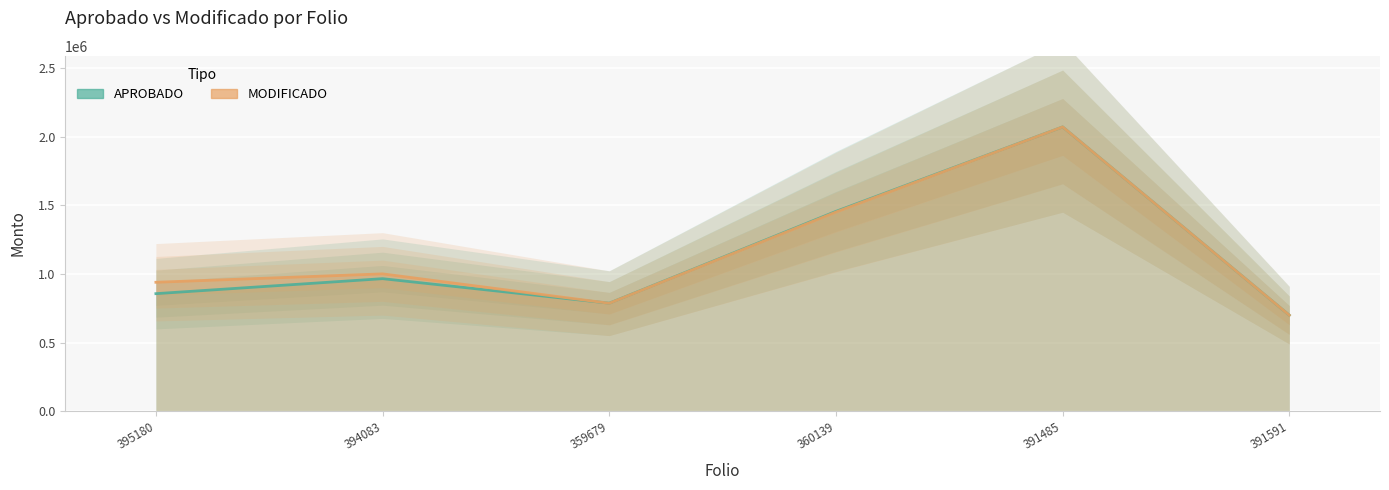

Between which two adjacent categories do MODIFICADO and APROBADO first intersect?

394083 and 359679